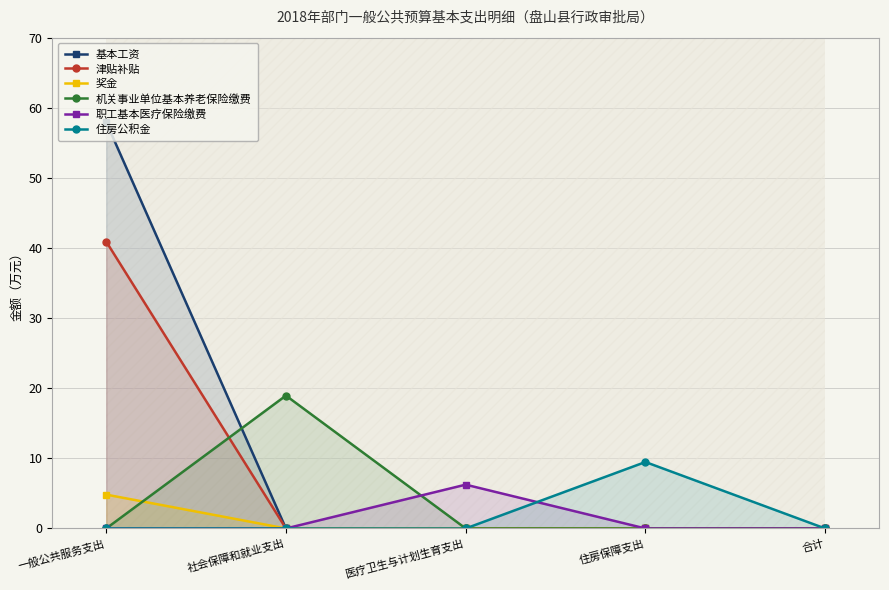

Is it true that 基本工资 equals 34.6 at 住房保障支出?

False